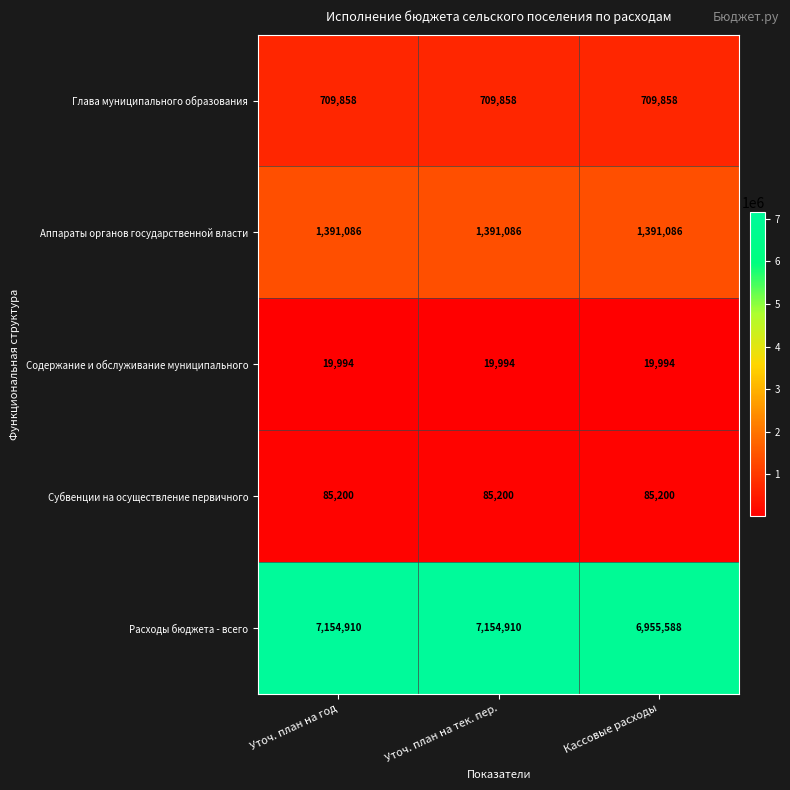

Reading right to left, transcribe all the data shown in this chart.

Глава муниципального образования: Кассовые расходы=709858	Уточ. план на тек. пер.=709858	Уточ. план на год=709858
Аппараты органов государственной власти: Кассовые расходы=1391086	Уточ. план на тек. пер.=1391086	Уточ. план на год=1391086
Содержание и обслуживание муниципального: Кассовые расходы=19994	Уточ. план на тек. пер.=19994	Уточ. план на год=19994
Субвенции на осуществление первичного: Кассовые расходы=85200	Уточ. план на тек. пер.=85200	Уточ. план на год=85200
Расходы бюджета - всего: Кассовые расходы=6955588	Уточ. план на тек. пер.=7154910	Уточ. план на год=7154910